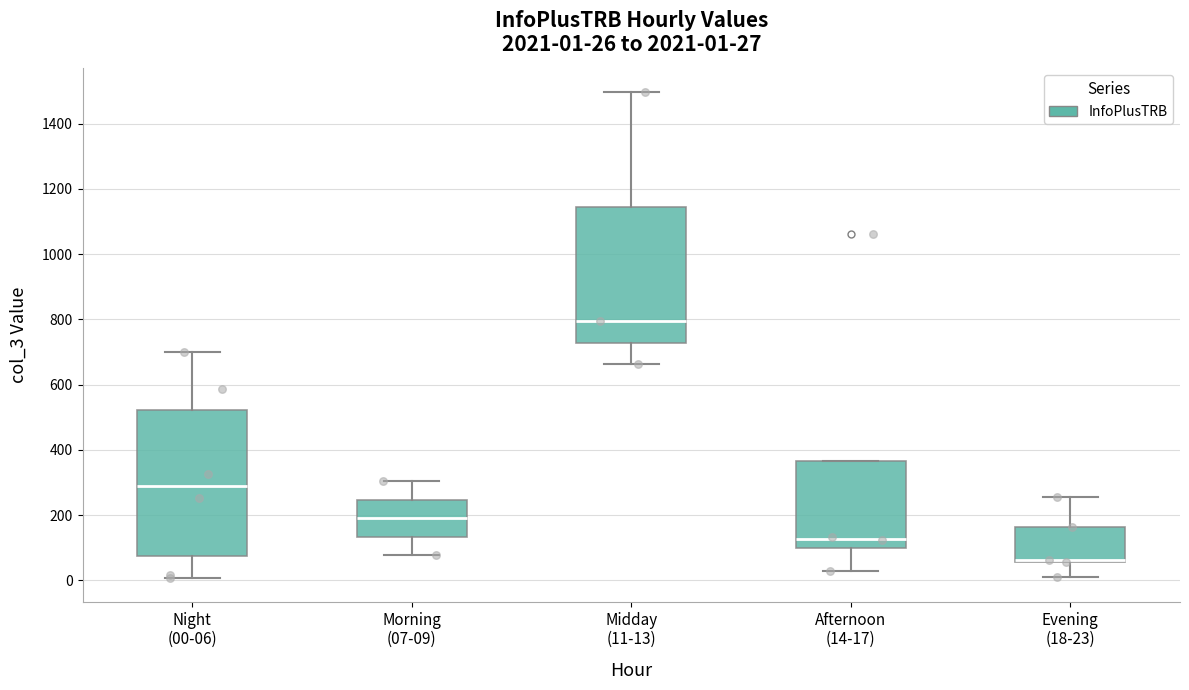

Comparing the boxes themselves (not the whiskers), which one is the tallest?

Night (00-06)